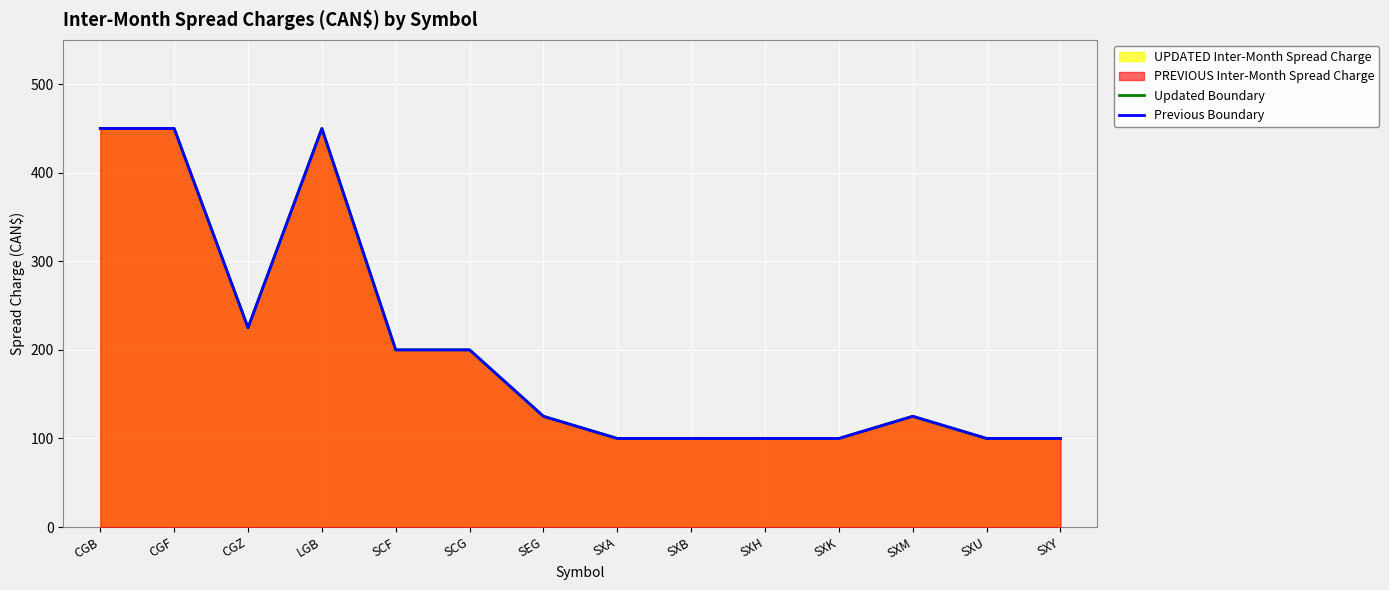

True or false: Previous Boundary and Updated Boundary intersect in this chart.

False